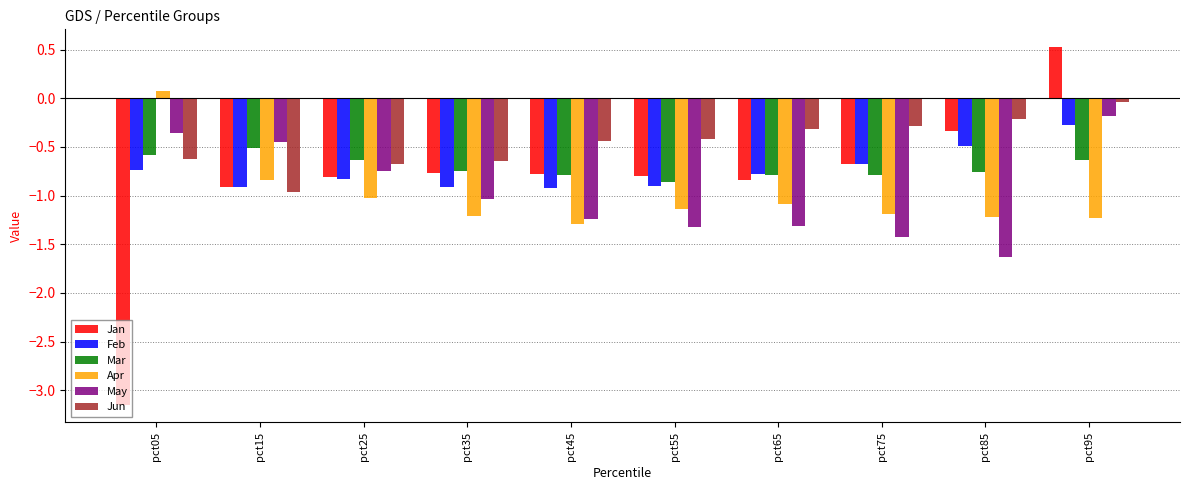

What is the difference between the maximum and minimum values in the Jan series?

3.7